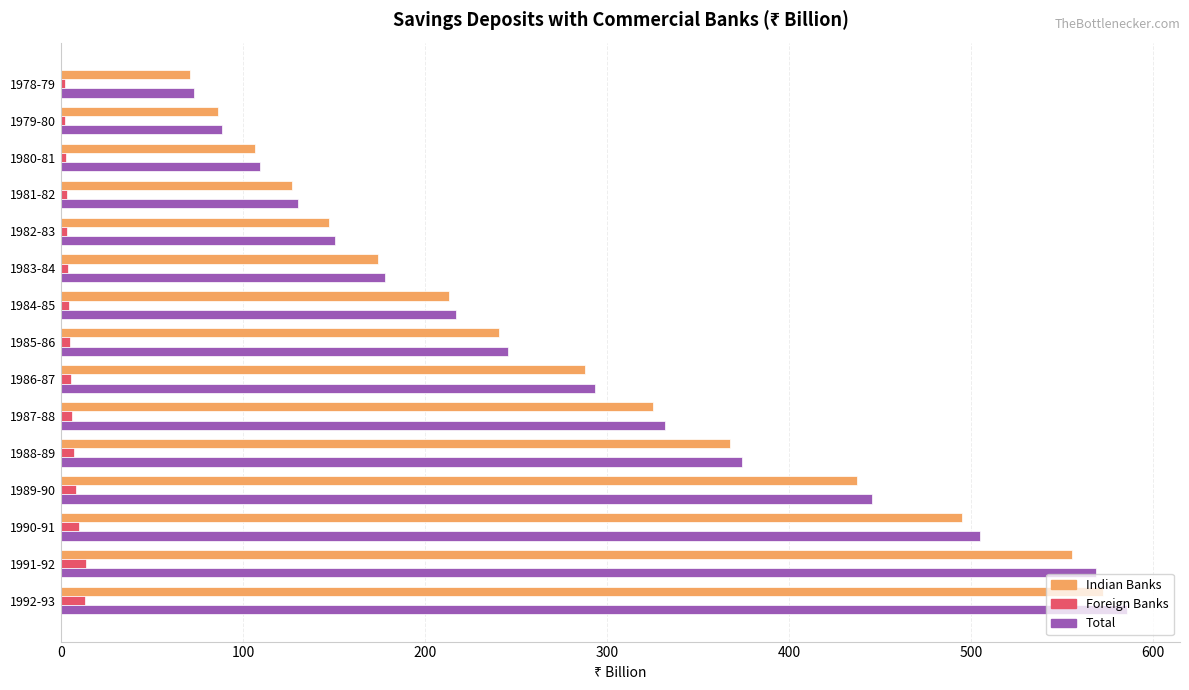

Which series changed the most between 1981-82 and 1988-89?

Total